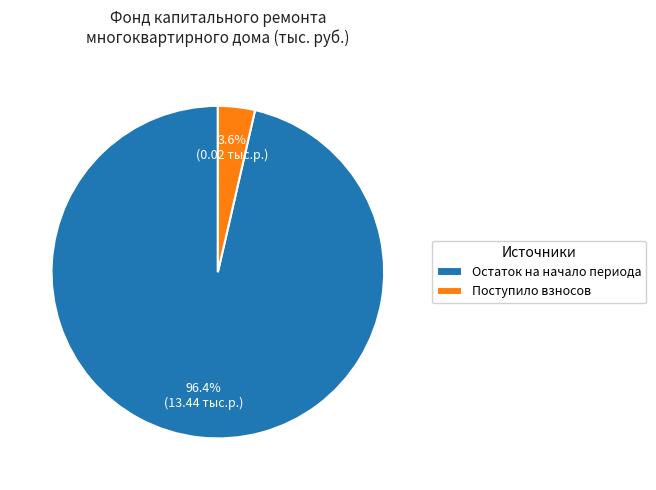

What is the smallest slice in the pie chart?

Поступило взносов